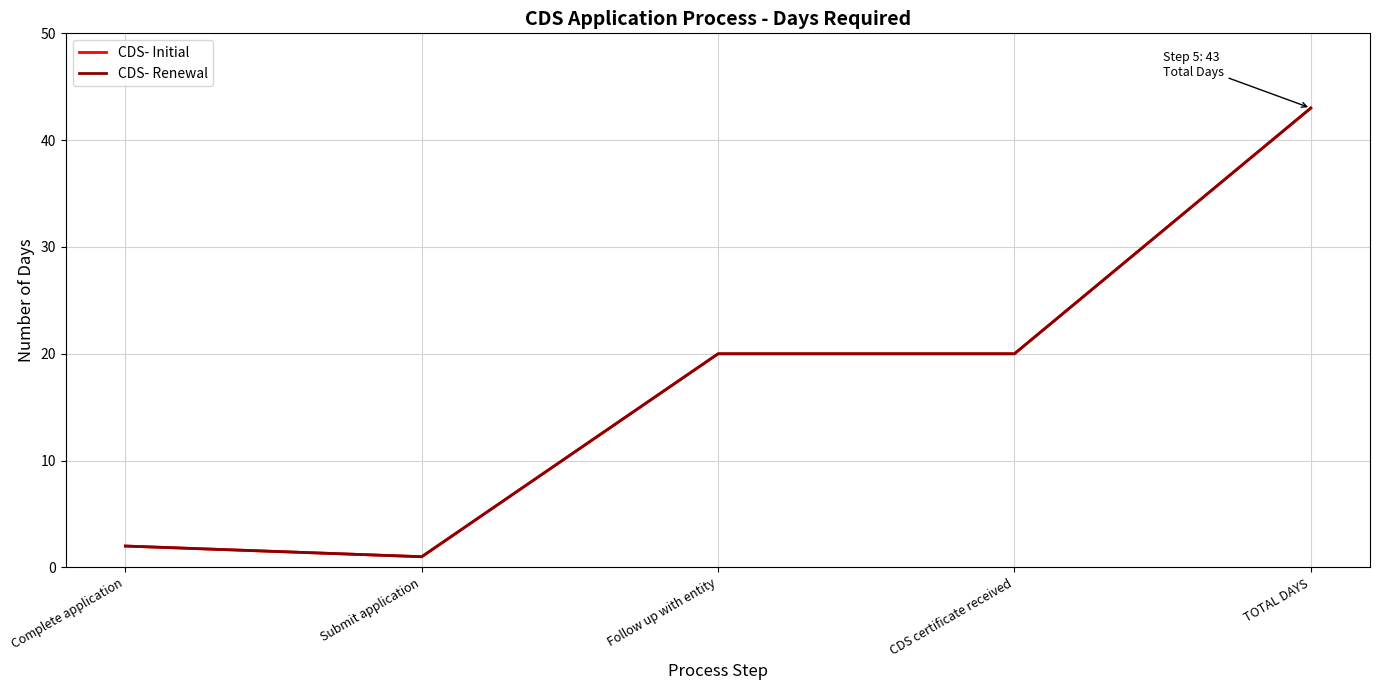

At which label does CDS- Renewal reach its peak?

TOTAL DAYS